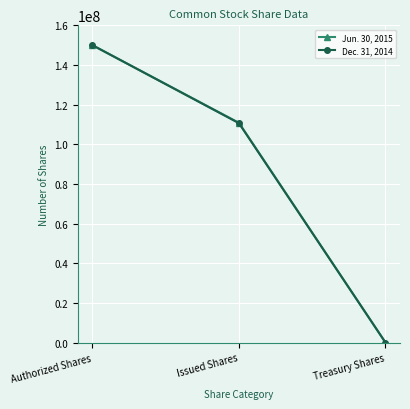

List the labels in order of Jun. 30, 2015 value, smallest first.

Treasury Shares, Issued Shares, Authorized Shares